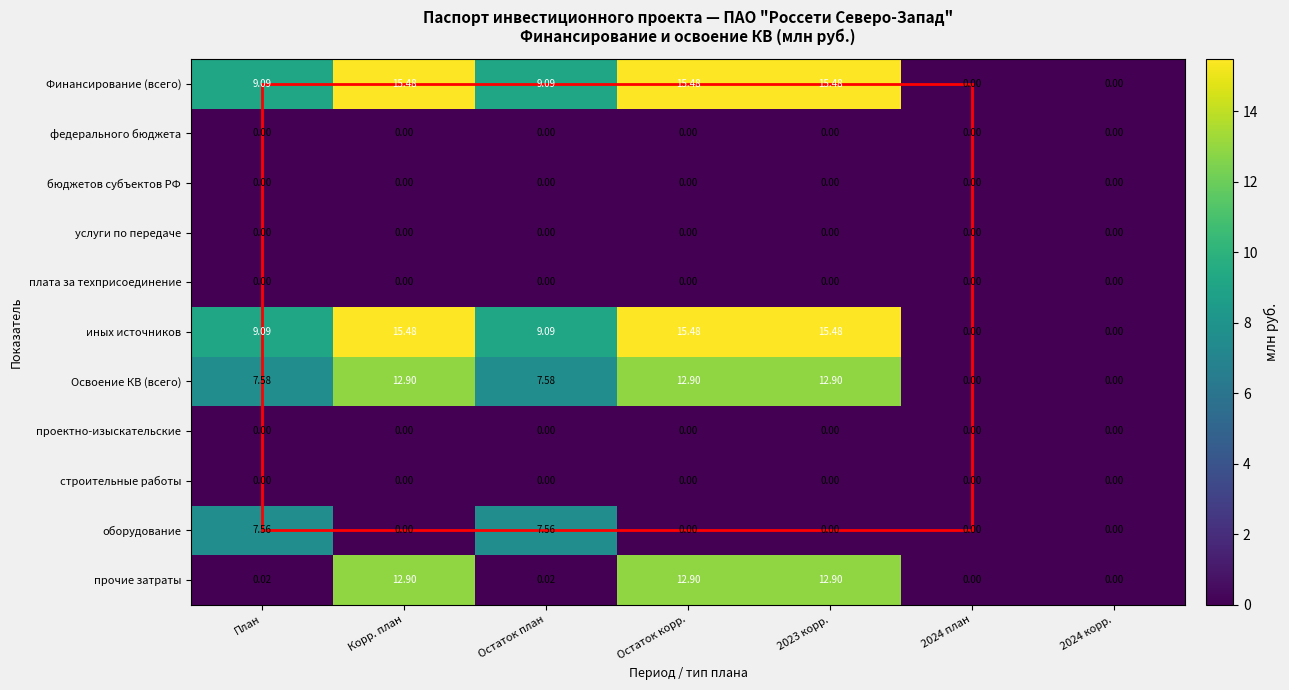

The услуги по передаче series shows 0.0 at Остаток план. True or false?

True